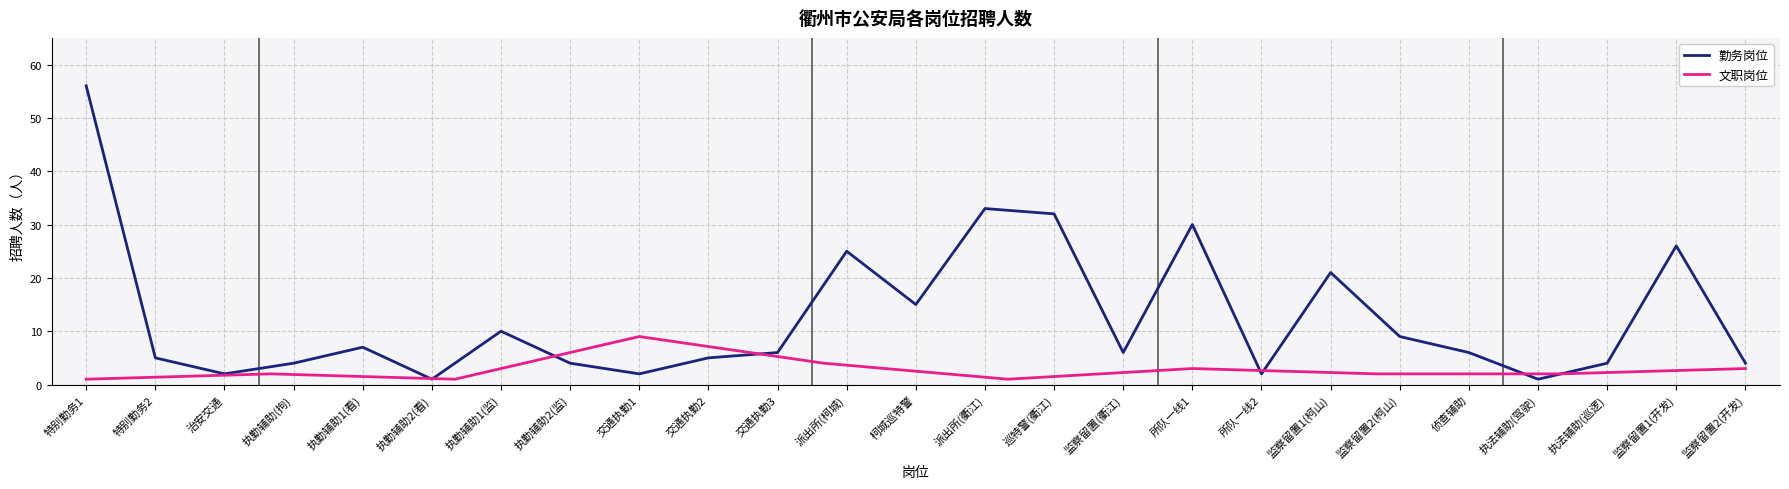

What position from the left is 执勤辅助2(监)?

8